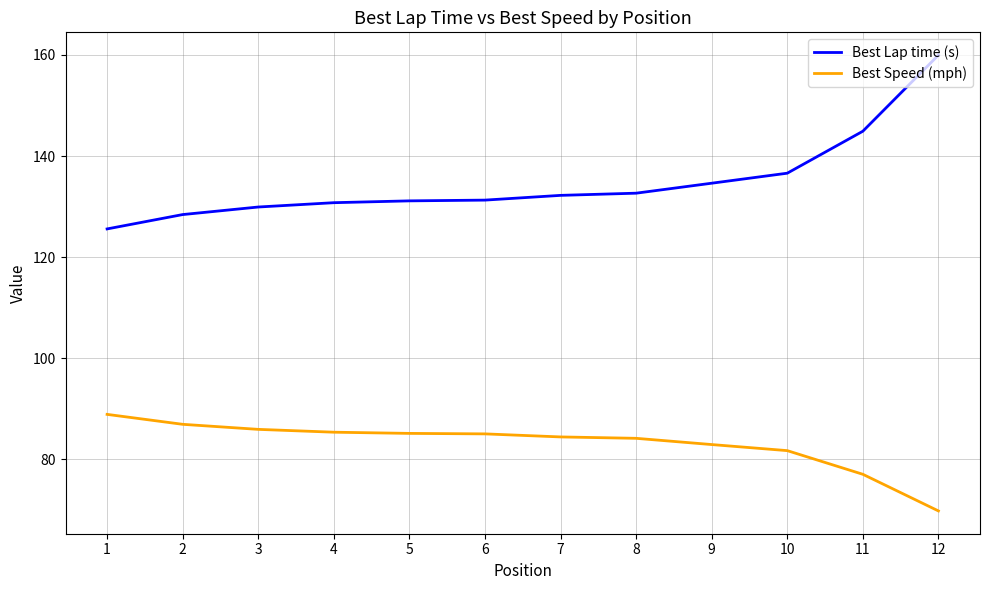

True or false: Best Lap time (s) has a value of 132.2 at 7.

True